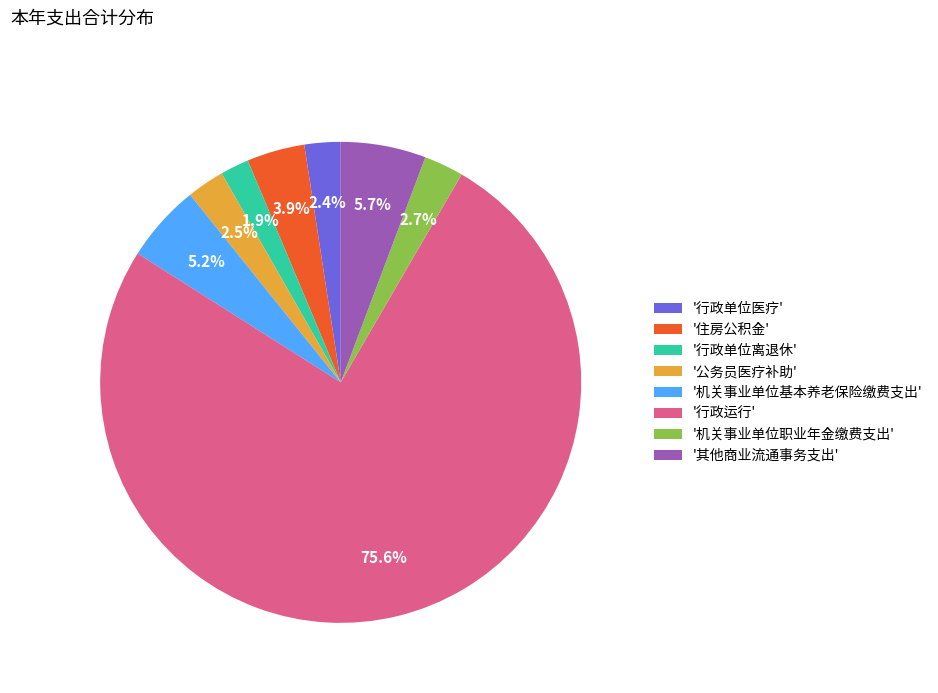

What is the ratio of the value at '公务员医疗补助' to the value at '机关事业单位基本养老保险缴费支出'?

0.5